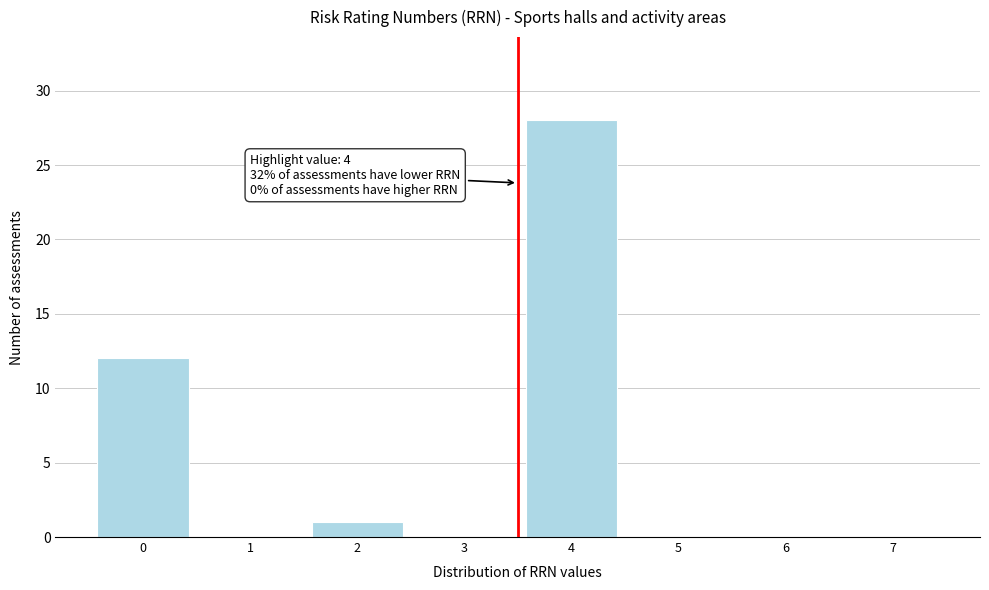

Reading left to right, transcribe all the data shown in this chart.

0=12	1=0	2=1	3=0	4=28	5=0	6=0	7=0